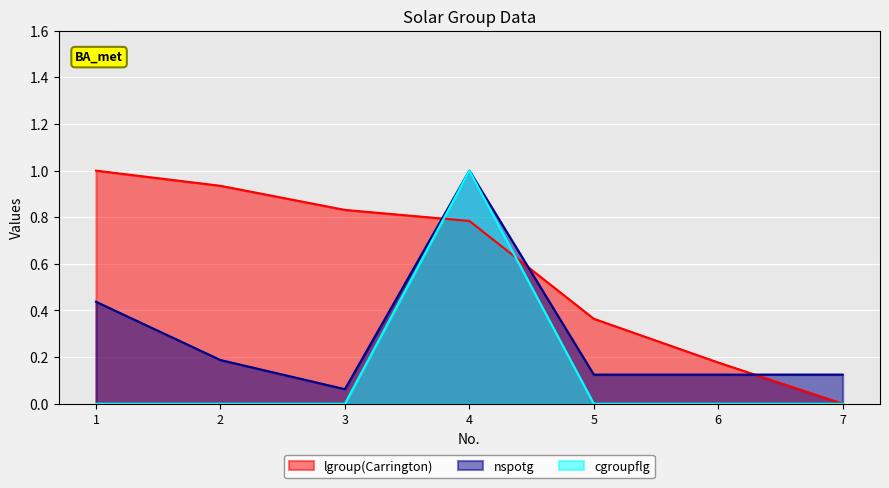

Which series has the largest total across all categories?

lgroup(Carrington)